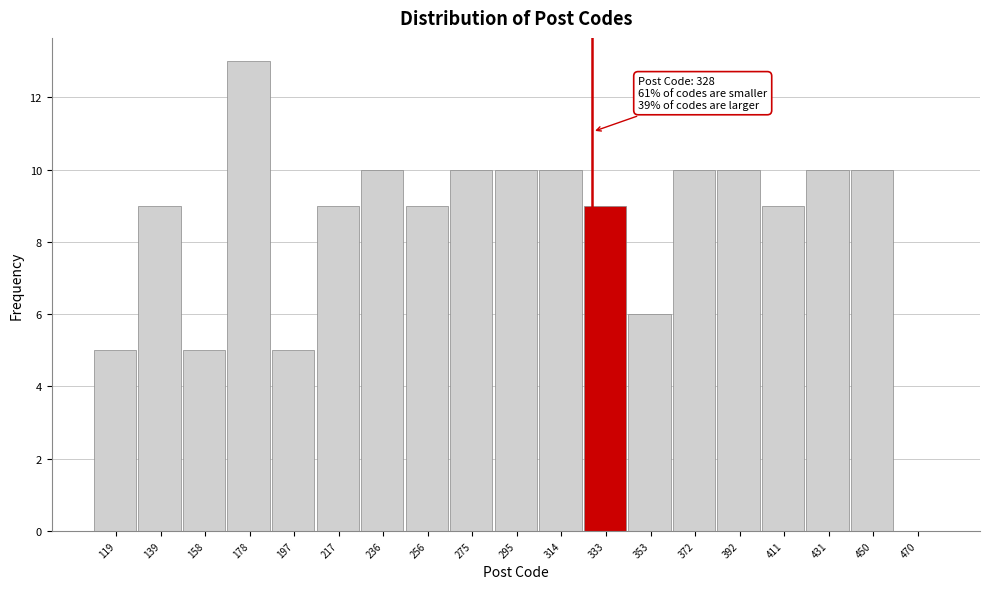

Over which range of the x-axis is the bar tallest?

168 to 188